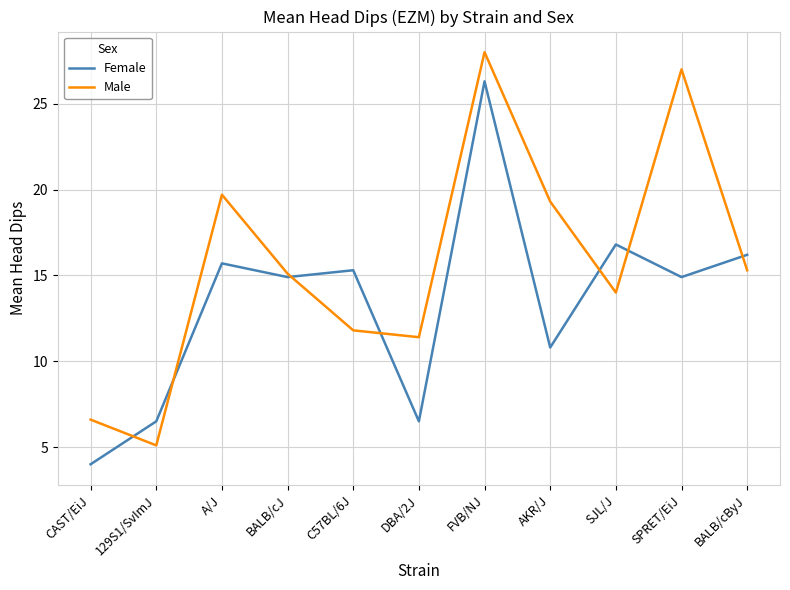

Rank the series by their maximum value, from highest to lowest.

Male, Female